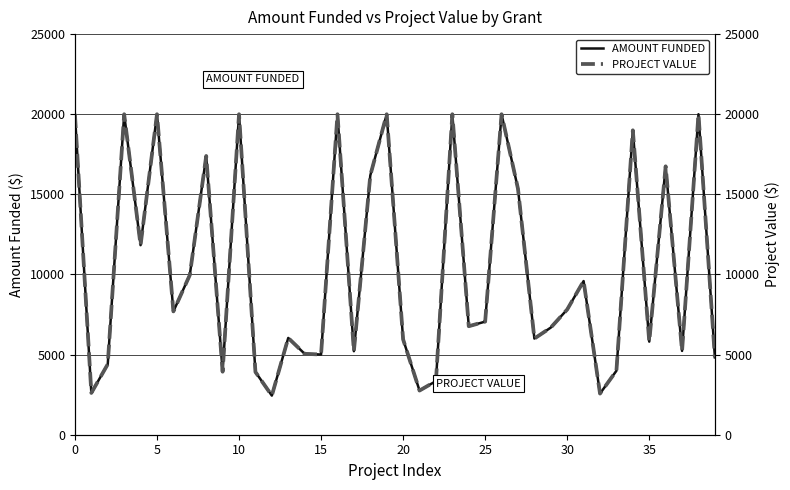

List the series in order of their peak value, lowest first.

AMOUNT FUNDED, PROJECT VALUE